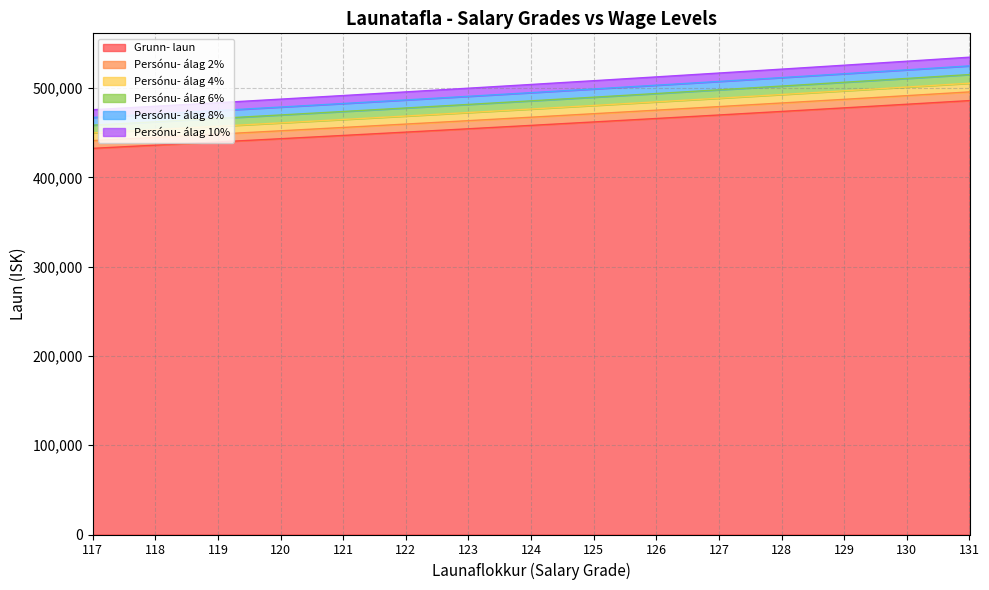

Reading left to right, what are all the values shown in this chart?

Grunn- laun: 117=432545	118=436101	119=439695	120=443329	121=447002	122=450716	123=454471	124=458270	125=462107	126=465987	127=469909	128=473875	129=477886	130=481940	131=486037
Persónu- álag 2%: 117=441196	118=444823	119=448488	120=452195	121=455942	122=459731	123=463561	124=467435	125=471349	126=475307	127=479308	128=483353	129=487444	130=491579	131=495758
Persónu- álag 4%: 117=449847	118=453545	119=457282	120=461062	121=464882	122=468745	123=472650	124=476600	125=480591	126=484626	127=488706	128=492830	129=497001	130=501217	131=505479
Persónu- álag 6%: 117=458498	118=462267	119=466076	120=469928	121=473822	122=477759	123=481739	124=485766	125=489833	126=493946	127=498104	128=502308	129=506559	130=510856	131=515200
Persónu- álag 8%: 117=467149	118=470989	119=474870	120=478795	121=482762	122=486774	123=490829	124=494931	125=499076	126=503266	127=507502	128=511785	129=516117	130=520495	131=524920
Persónu- álag 10%: 117=475800	118=479711	119=483664	120=487661	121=491702	122=495788	123=499918	124=504096	125=508318	126=512586	127=516900	128=521263	129=525674	130=530134	131=534641